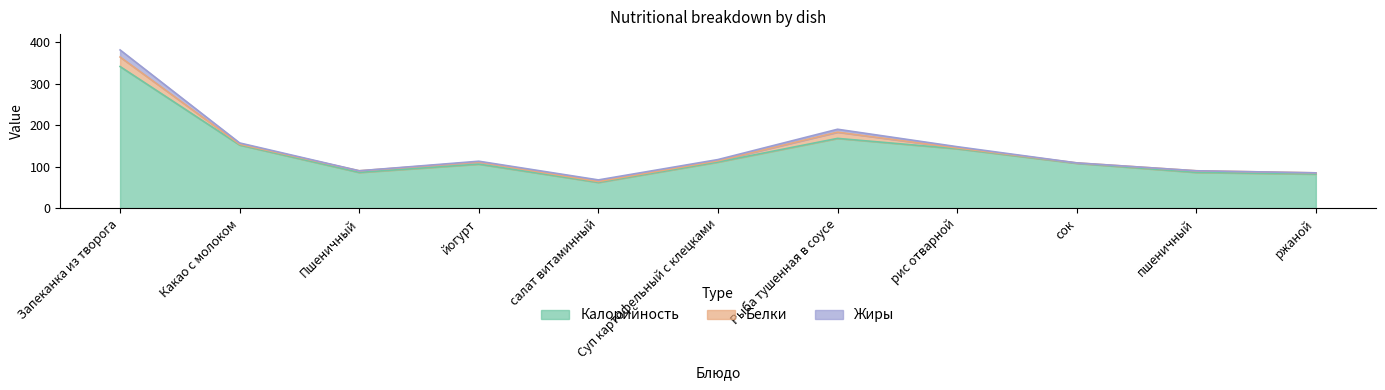

Which series ends up on top after the final intersection of Жиры and Белки?

Белки